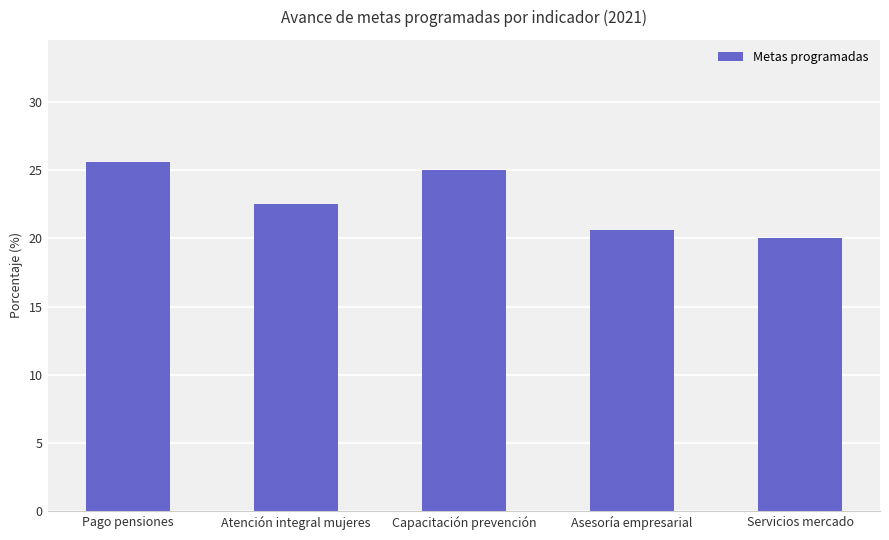

The chart shows a value of 25.6 at Pago pensiones. True or false?

True